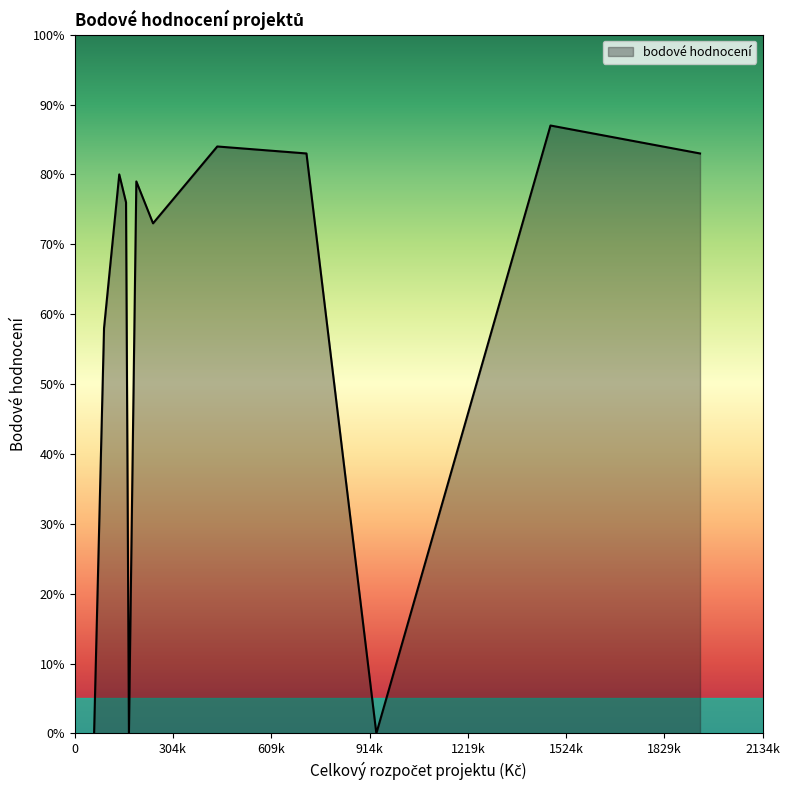

What is the maximum value shown in the chart?

87